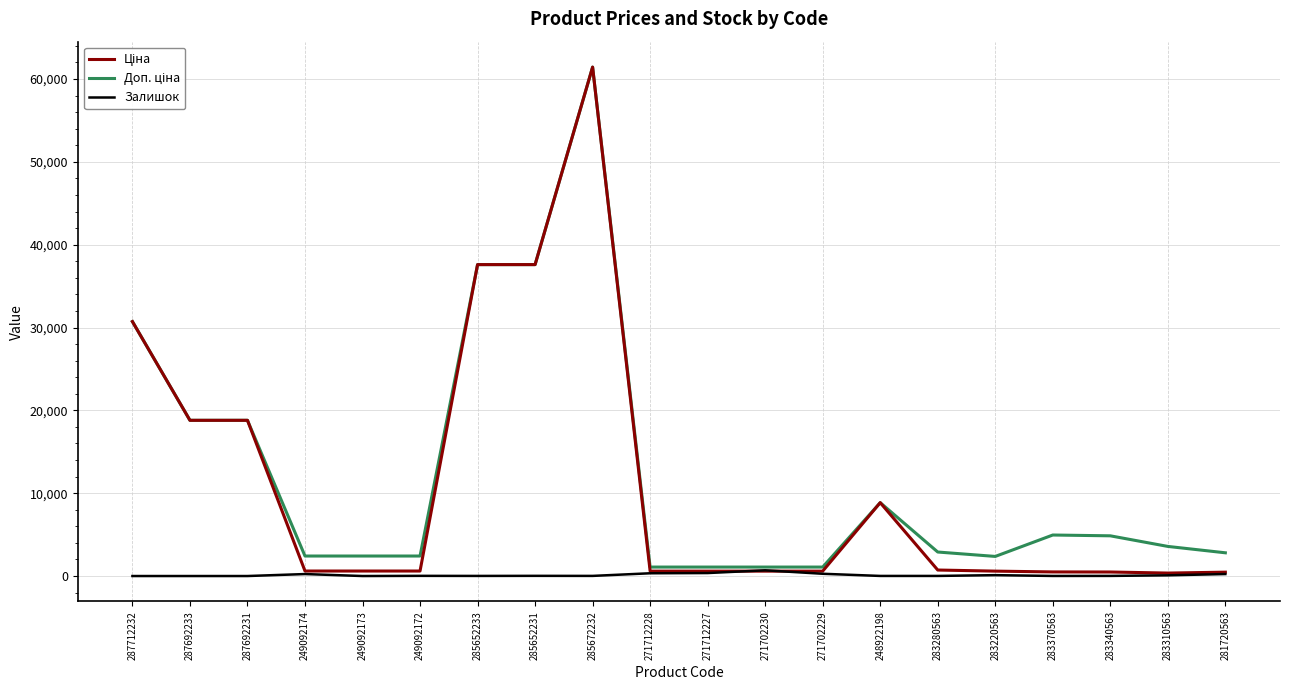

Is it true that Залишок equals 238.0 at 249092174?

True